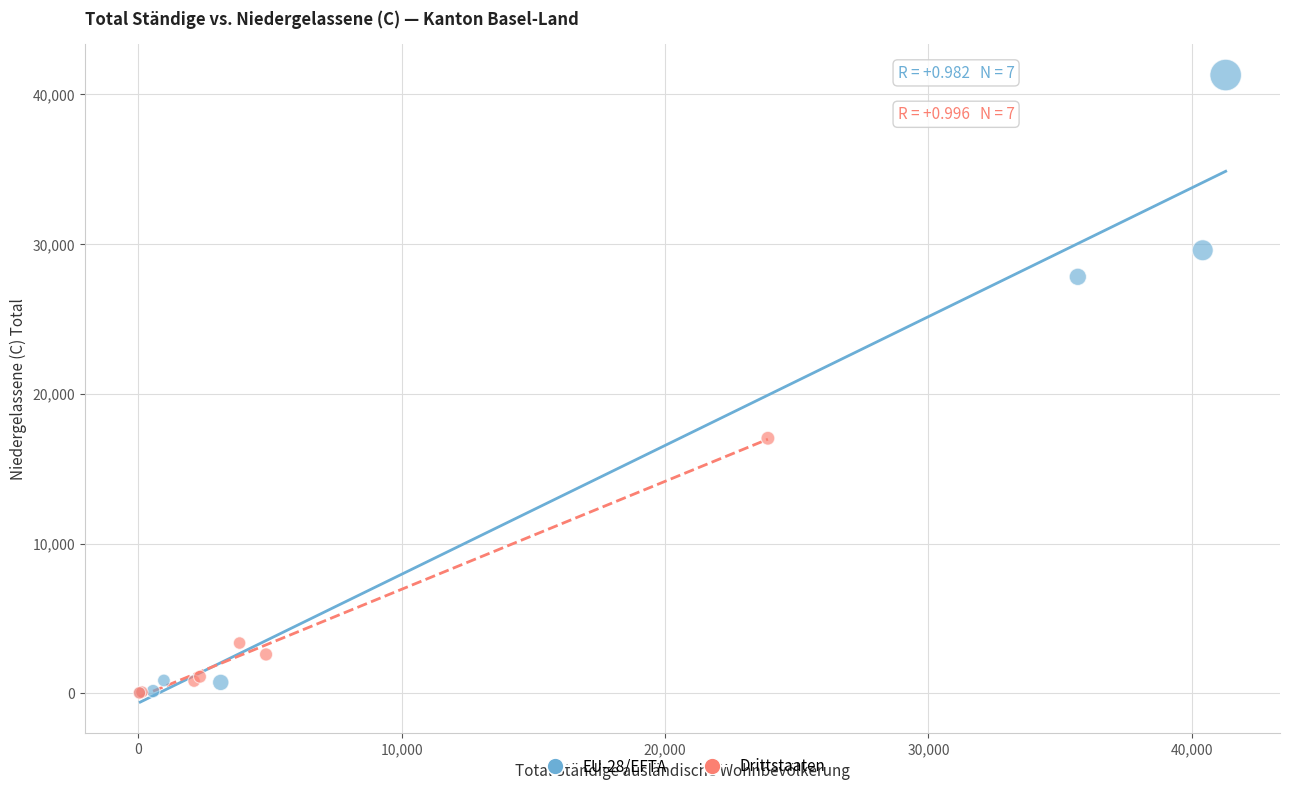

Which series has the largest Y range (max minus min)?

EU-28/EFTA